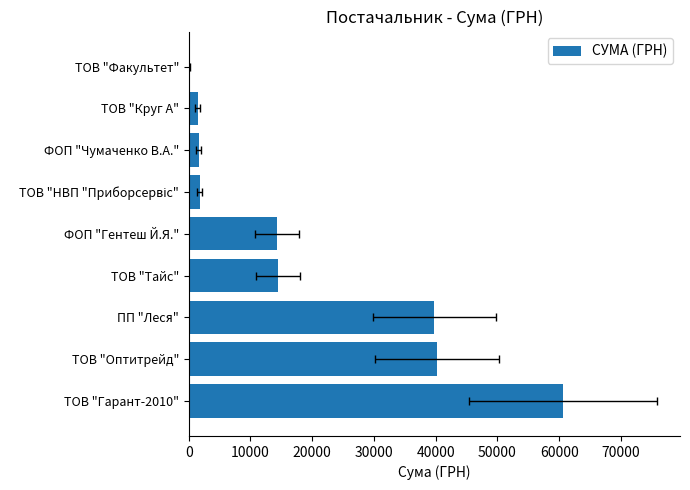

What is the difference between the second highest and second lowest values?

38748.7